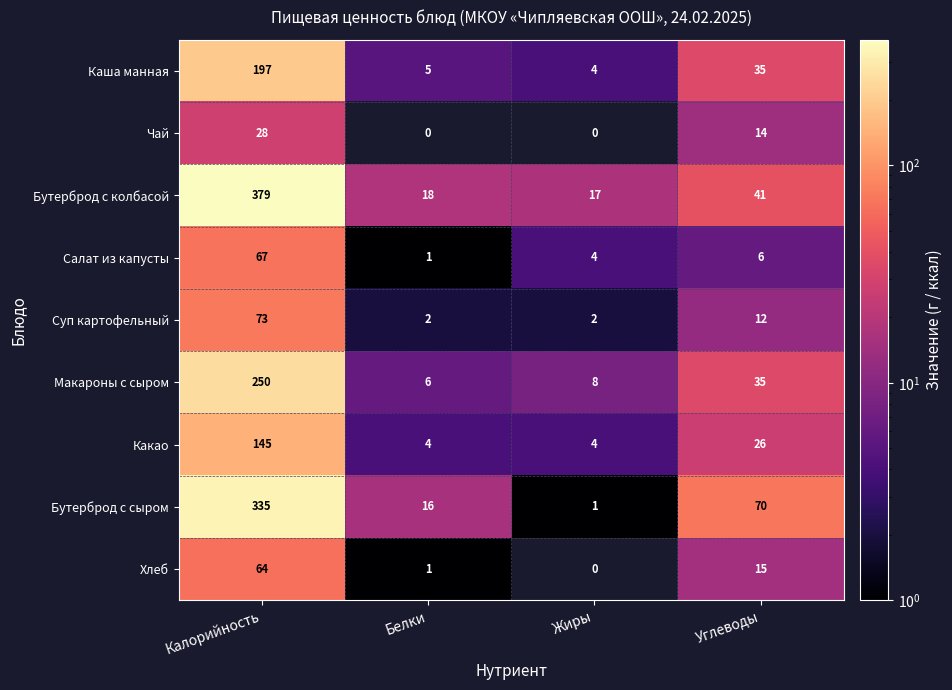

What is the difference between the maximum and minimum values in the Хлеб series?

64